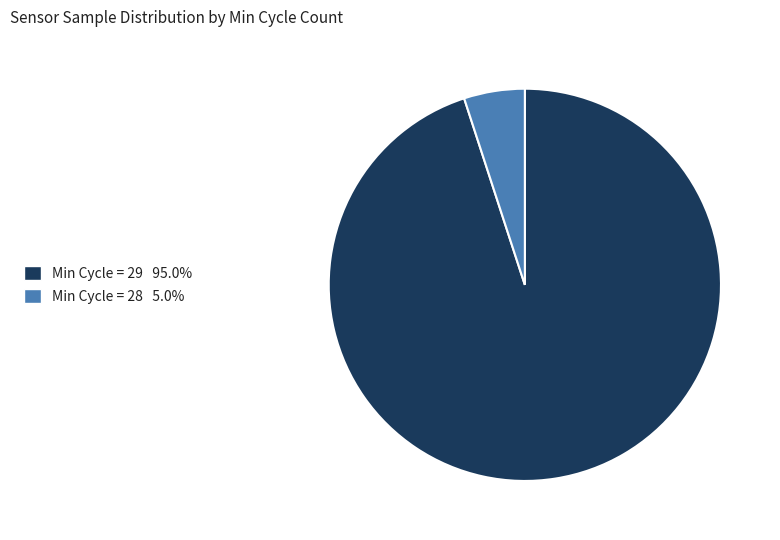

Is there a majority slice in this chart?

Yes